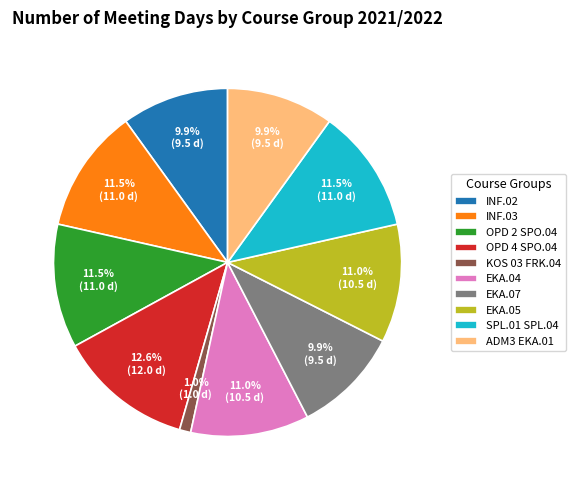

What portion of the pie excludes ADM3 EKA.01?

90.1%